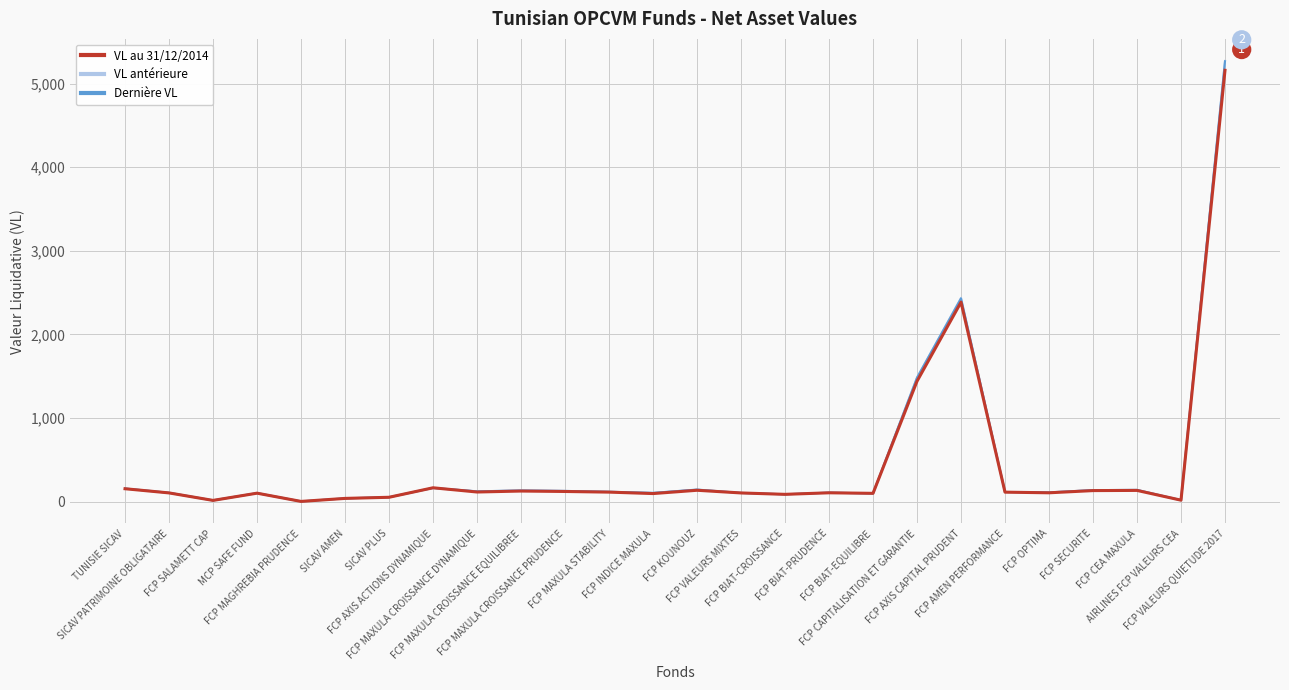

Which series has the widest spread of values?

VL antérieure